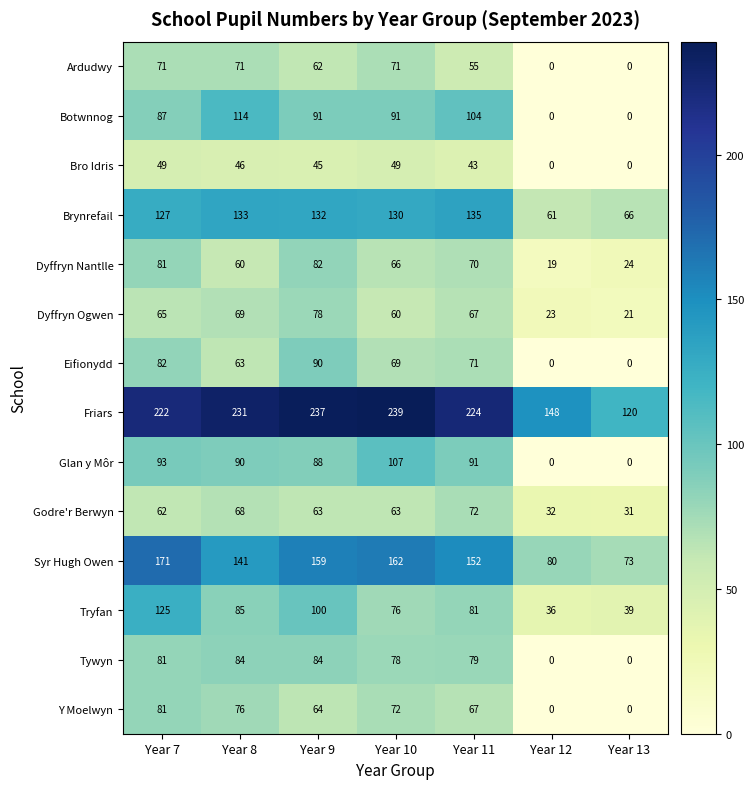

Rank the series by their maximum value, from lowest to highest.

Bro Idris, Ardudwy, Godre'r Berwyn, Dyffryn Ogwen, Y Moelwyn, Dyffryn Nantlle, Tywyn, Eifionydd, Glan y Môr, Botwnnog, Tryfan, Brynrefail, Syr Hugh Owen, Friars